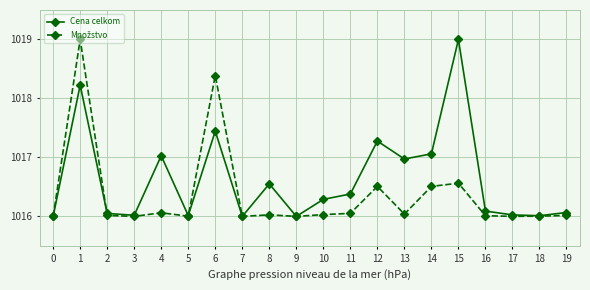

What is the difference between the highest and lowest values at 11?

0.3